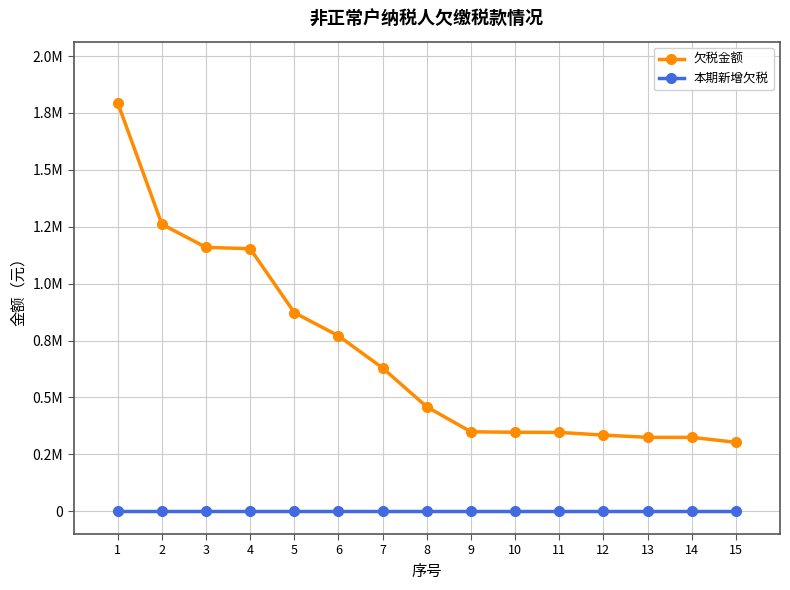

Is the value of 本期新增欠税 at 3 greater than the value of 欠税金额 at 10?

No